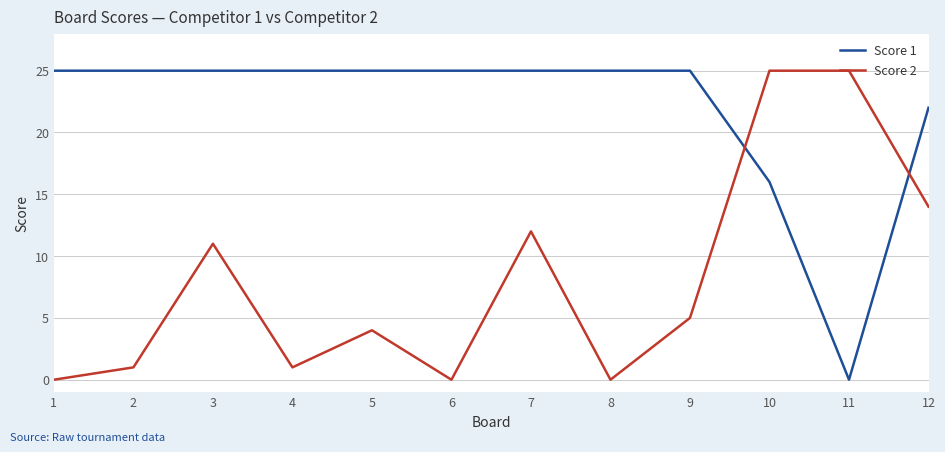

Reading left to right, transcribe all the data shown in this chart.

Score 1: 25	25	25	25	25	25	25	25	25	16	0	22
Score 2: 0	1	11	1	4	0	12	0	5	25	25	14